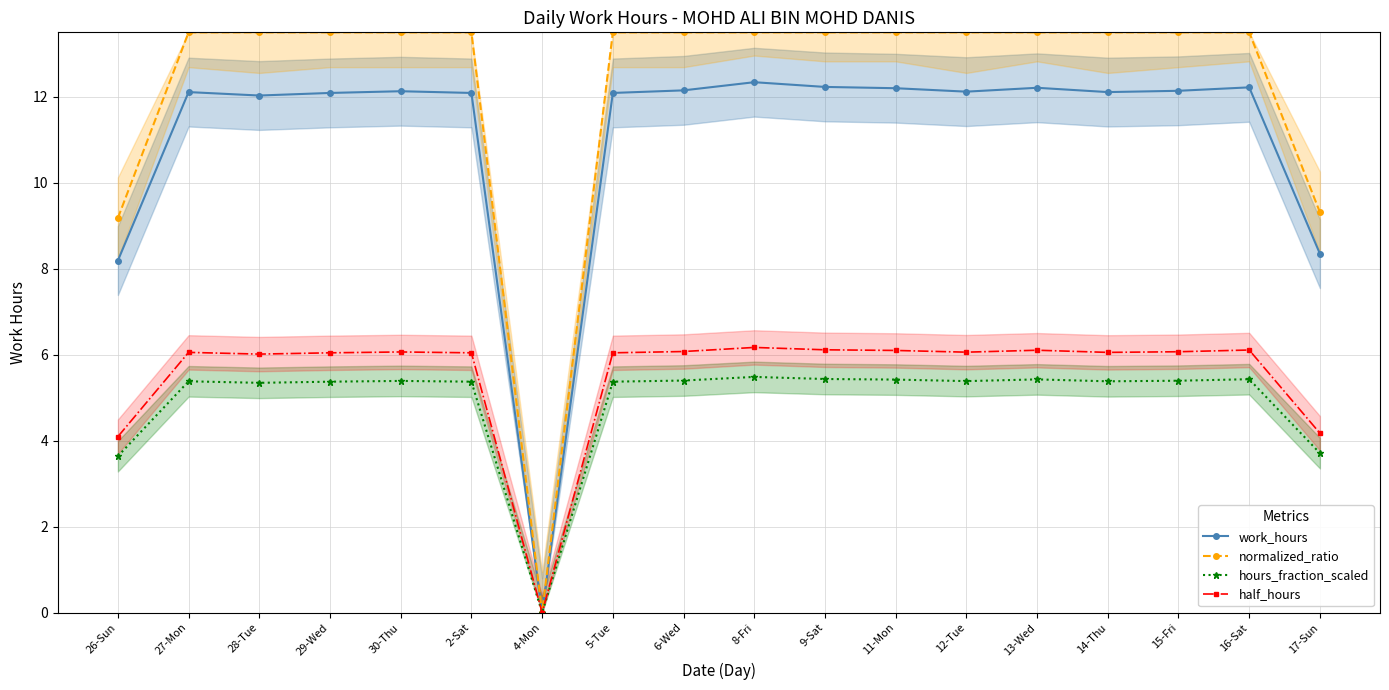

At which category does the chart reach its minimum across all series?

4-Mon